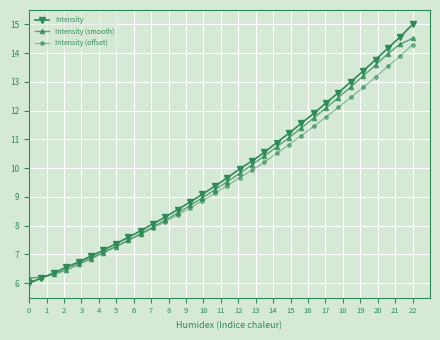

What is the value of the Intensity (offset) point at the 12th from the left?

8.1